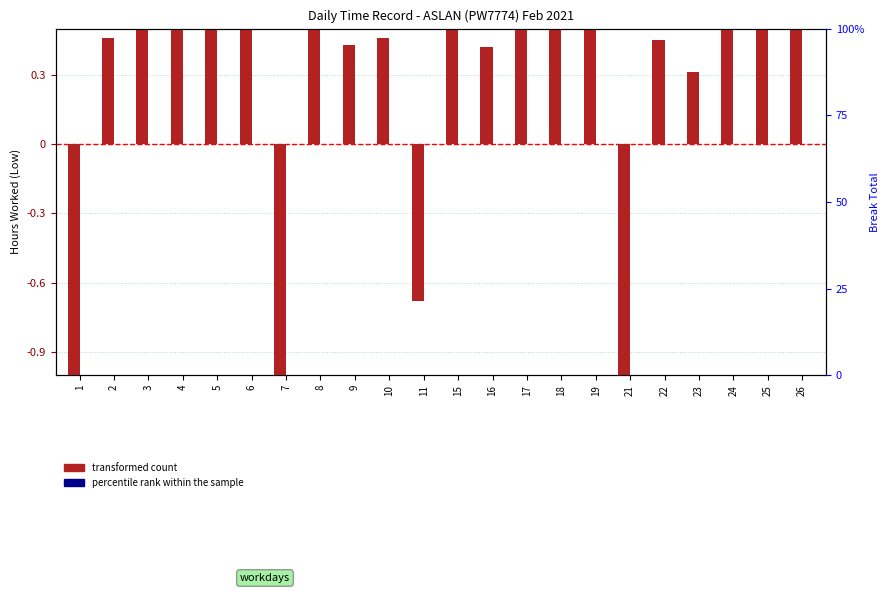

Is the value of percentile rank within the sample at 6 greater than the value of transformed count at 1?

Yes